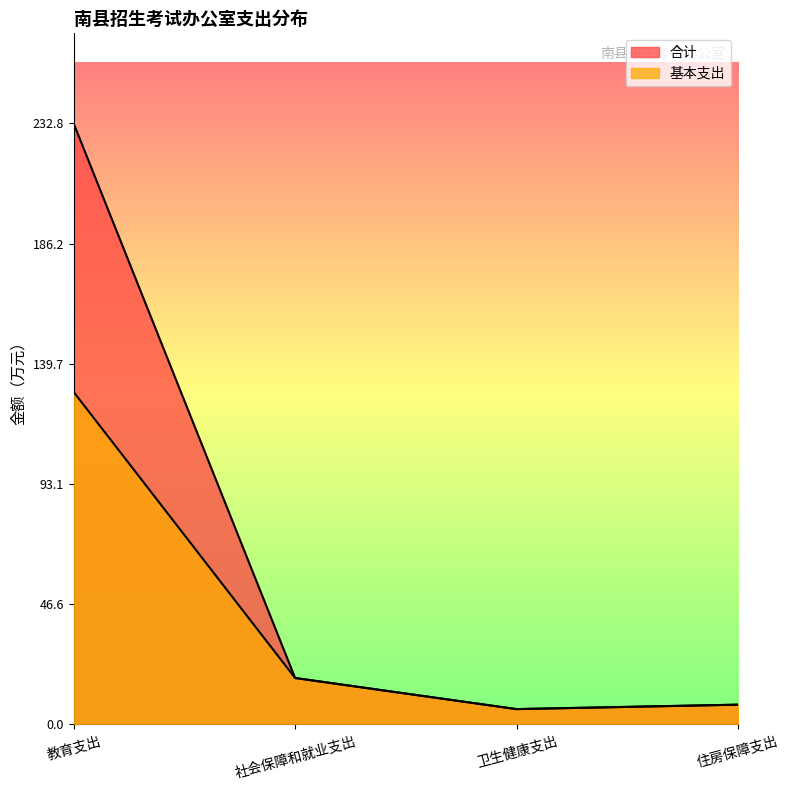

What is the sum of the 基本支出 values at 社会保障和就业支出 and 卫生健康支出?

23.9